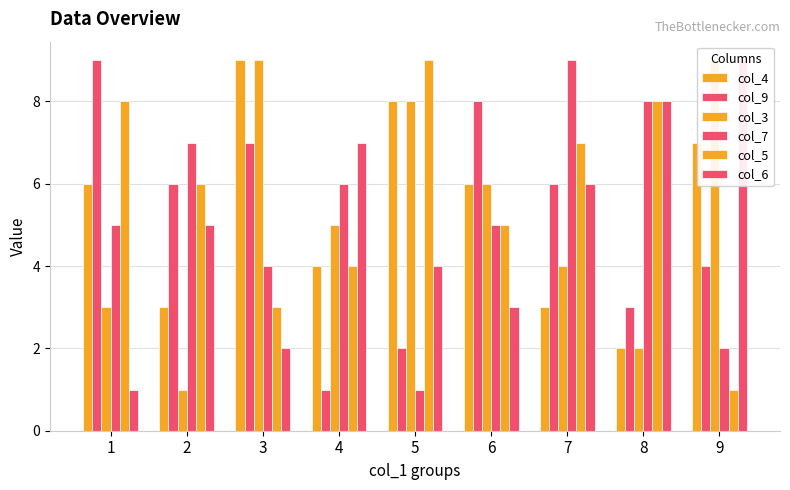

Which series has the largest total across all categories?

col_5